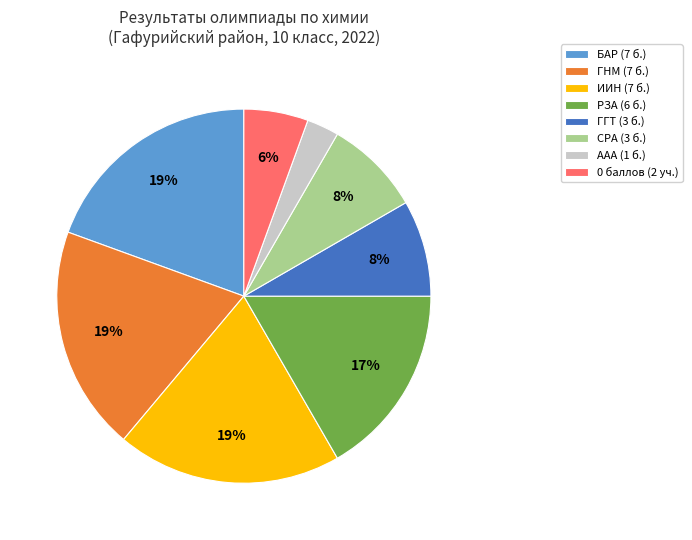

What percentage is the СРА (3 б.) slice, to the nearest percent?

8%